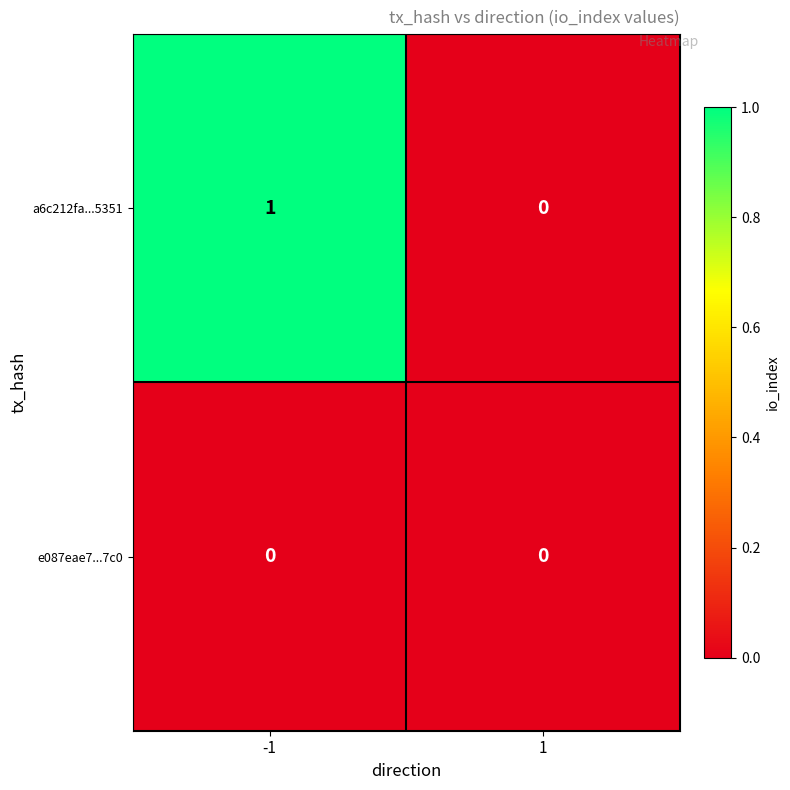

List the labels in order of a6c212fa...5351 value, largest first.

-1, 1